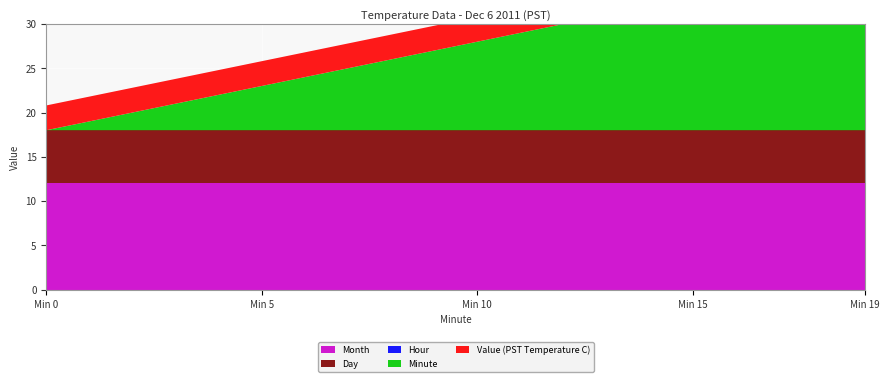

Reading right to left, what are all the values shown in this chart?

Value (PST Temperature C): 2.8	2.8	2.8	2.8	2.8	2.8	2.8	2.8	2.8	2.8	2.8	2.8	2.8	2.8	2.8	2.8	2.8	2.8	2.8	2.8
Hour: 0.0	0.0	0.0	0.0	0.0	0.0	0.0	0.0	0.0	0.0	0.0	0.0	0.0	0.0	0.0	0.0	0.0	0.0	0.0	0.0
Minute: 19.0	18.0	17.0	16.0	15.0	14.0	13.0	12.0	11.0	10.0	9.0	8.0	7.0	6.0	5.0	4.0	3.0	2.0	1.0	0.0
Day: 6.0	6.0	6.0	6.0	6.0	6.0	6.0	6.0	6.0	6.0	6.0	6.0	6.0	6.0	6.0	6.0	6.0	6.0	6.0	6.0
Month: 12.0	12.0	12.0	12.0	12.0	12.0	12.0	12.0	12.0	12.0	12.0	12.0	12.0	12.0	12.0	12.0	12.0	12.0	12.0	12.0